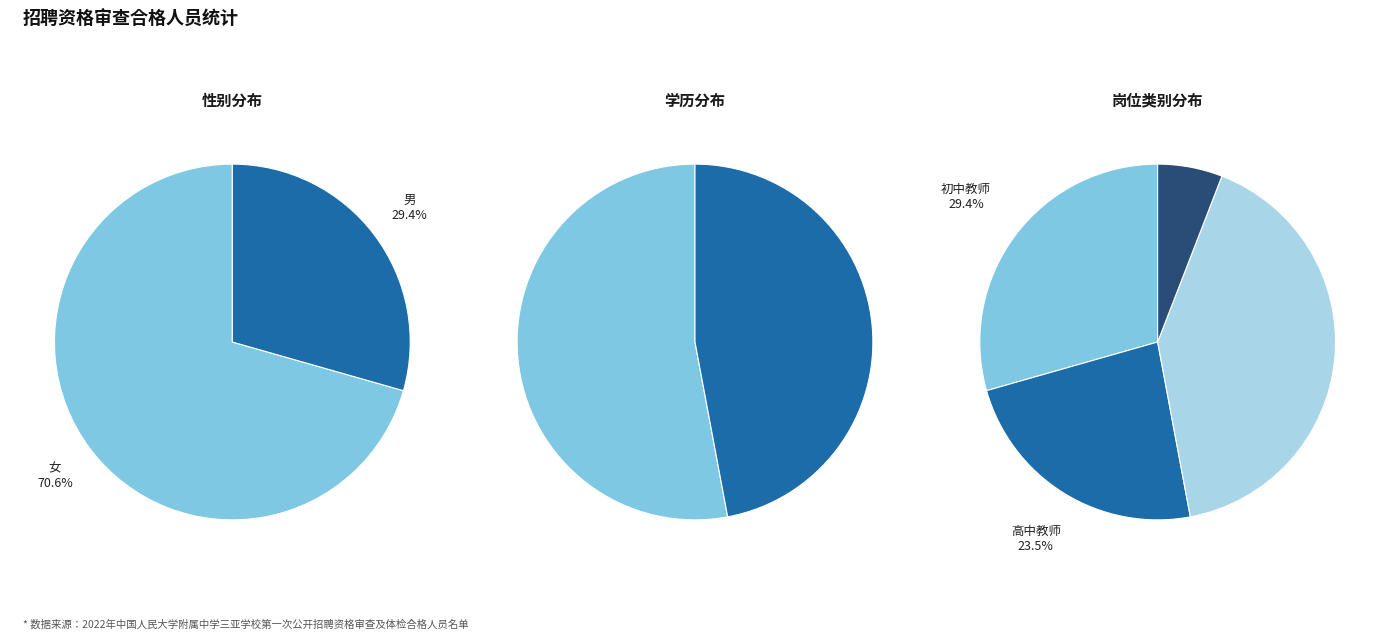

Between 男 and 女, which is larger?

女